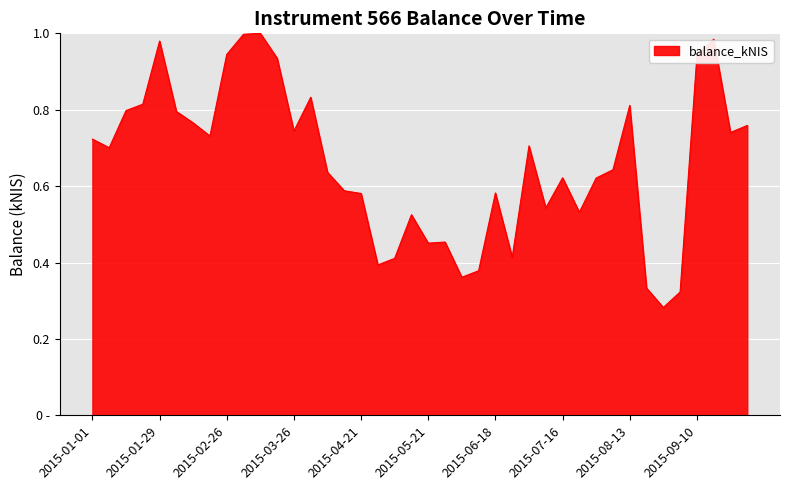

Is this an area chart (filled region under the line)?

Yes